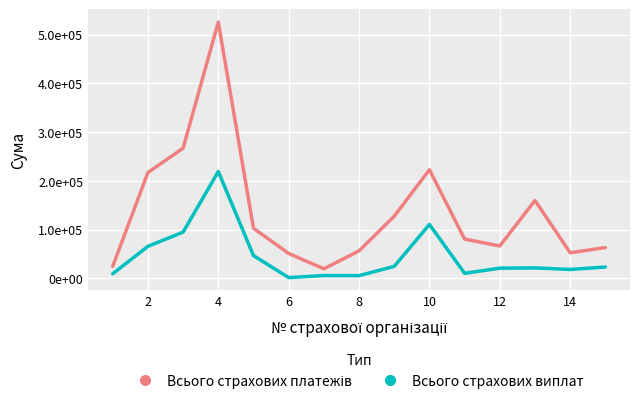

Does the chart have visible grid lines?

Yes